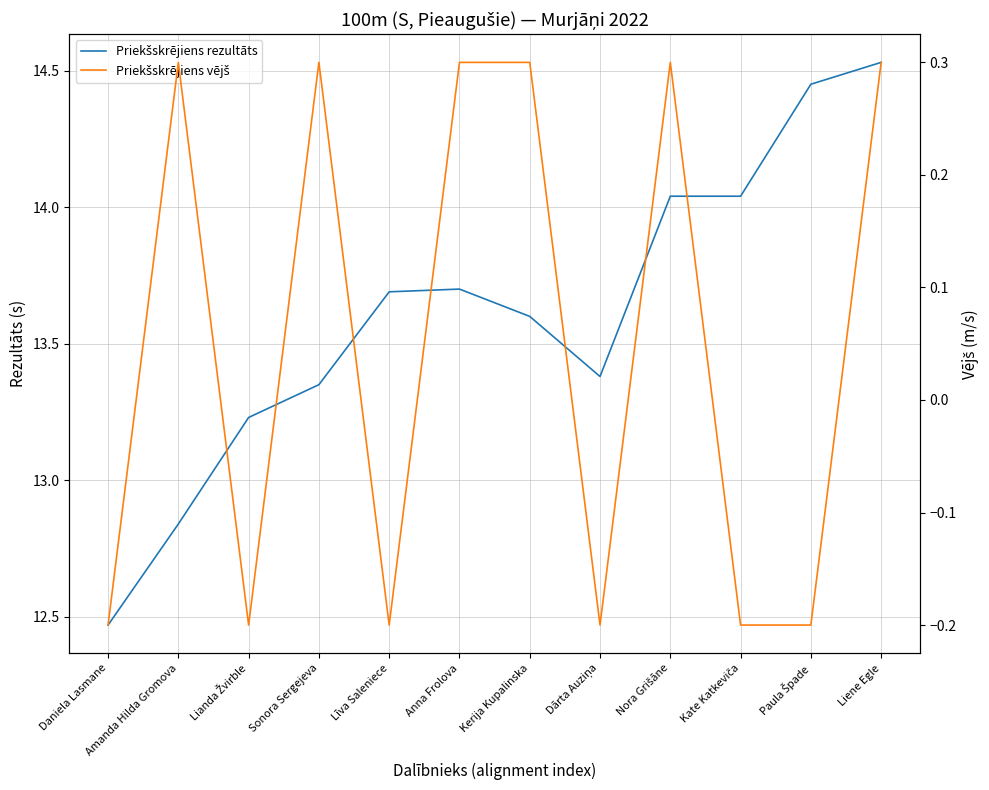

How many lines are shown in the chart?

2